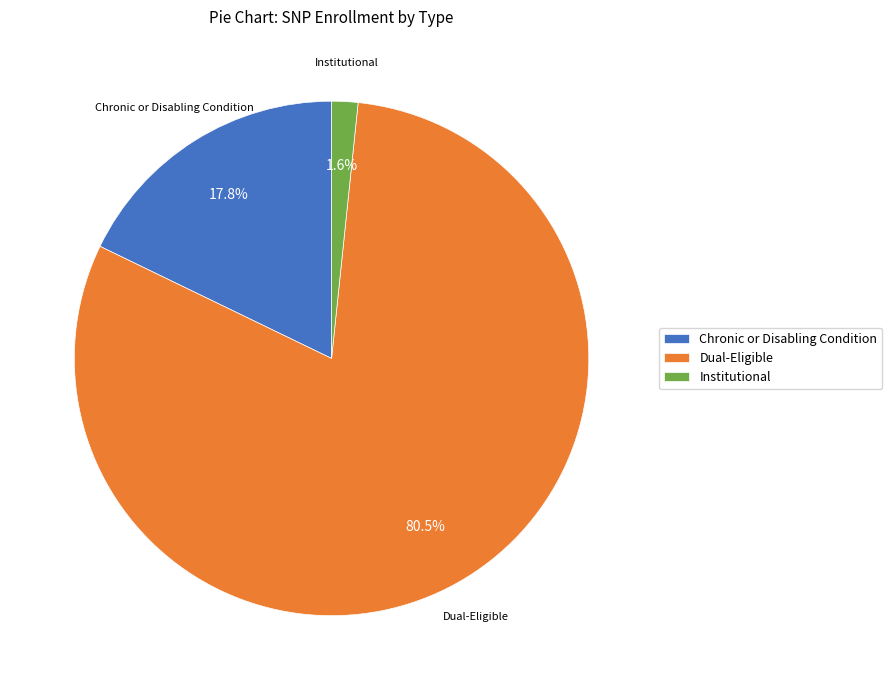

Which slice represents more than half of the pie?

Dual-Eligible